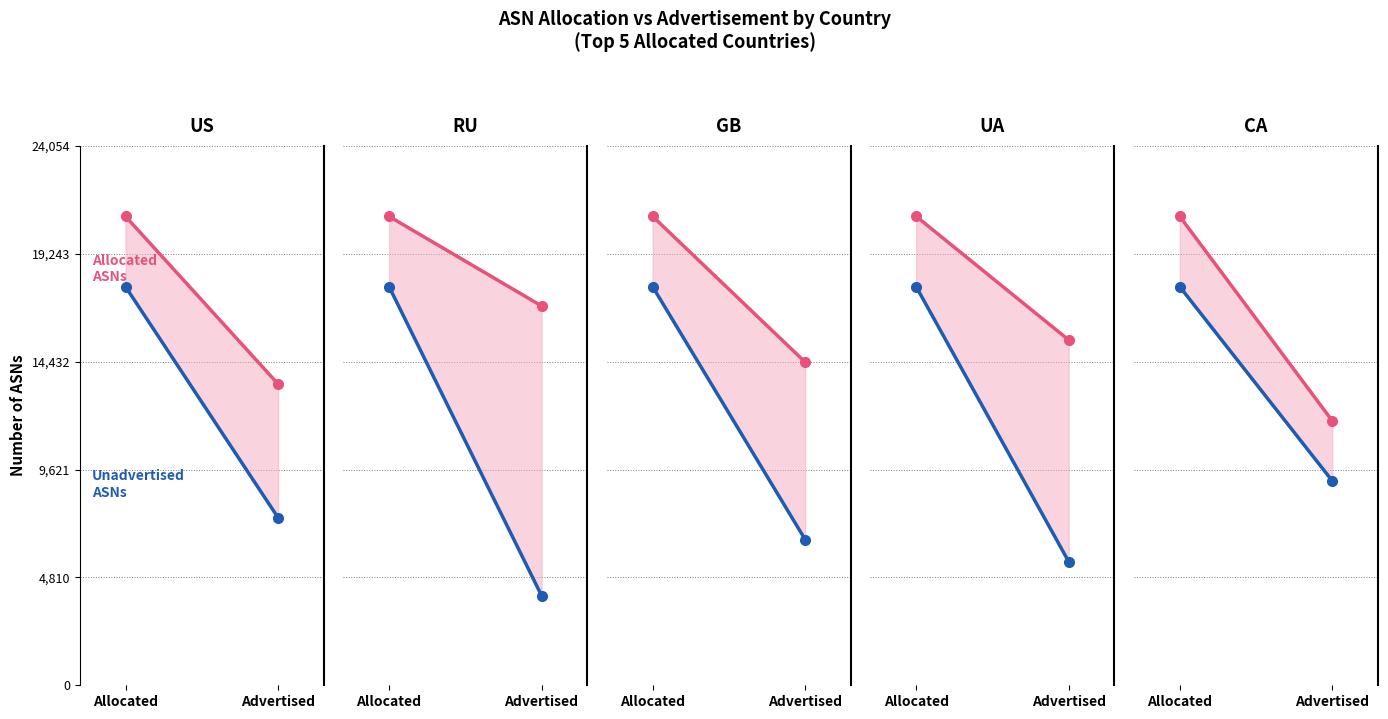

At which category is the sum across all series the highest?

Allocated